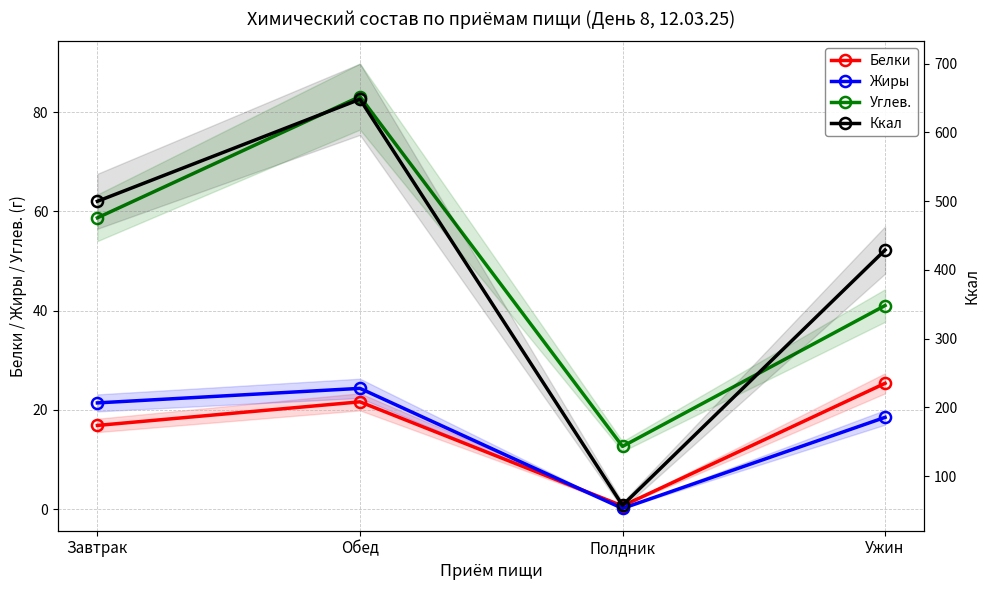

True or false: Ккал and Углев. intersect in this chart.

False